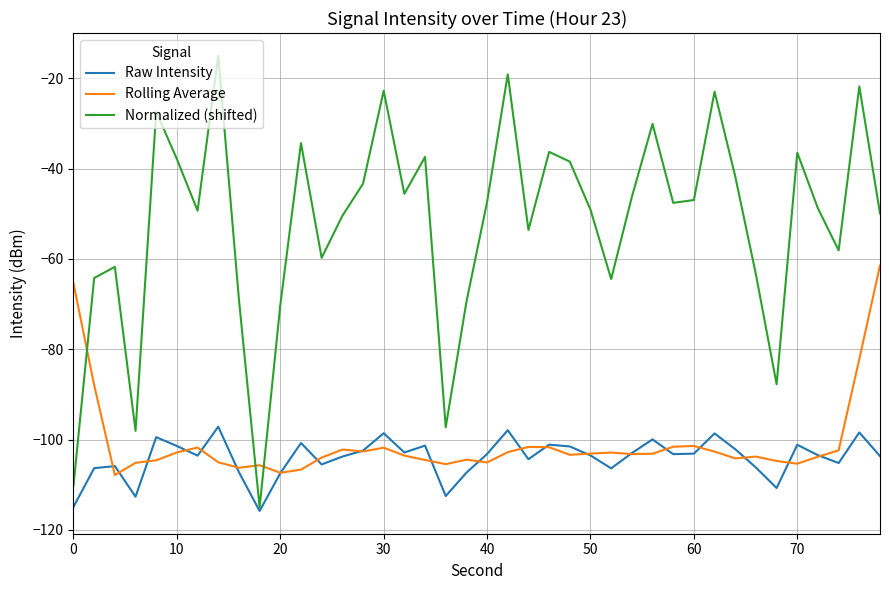

List the series in order of their peak value, lowest first.

Raw Intensity, Rolling Average, Normalized (shifted)